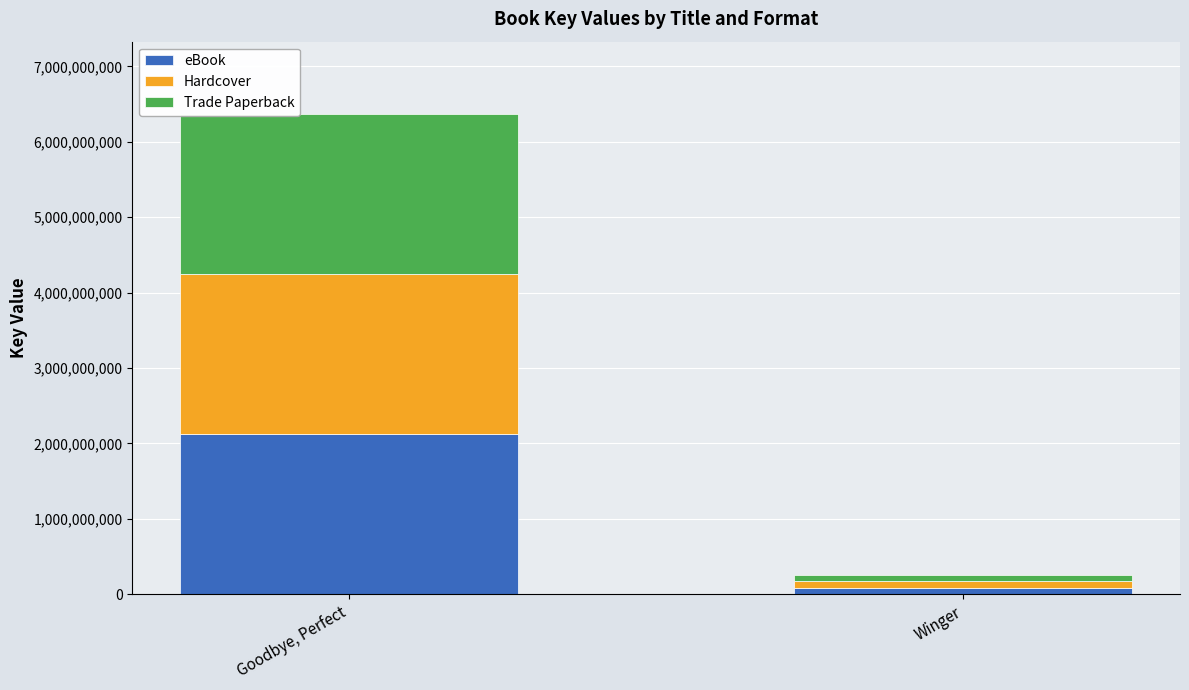

At which category is the sum across all series the highest?

Goodbye, Perfect